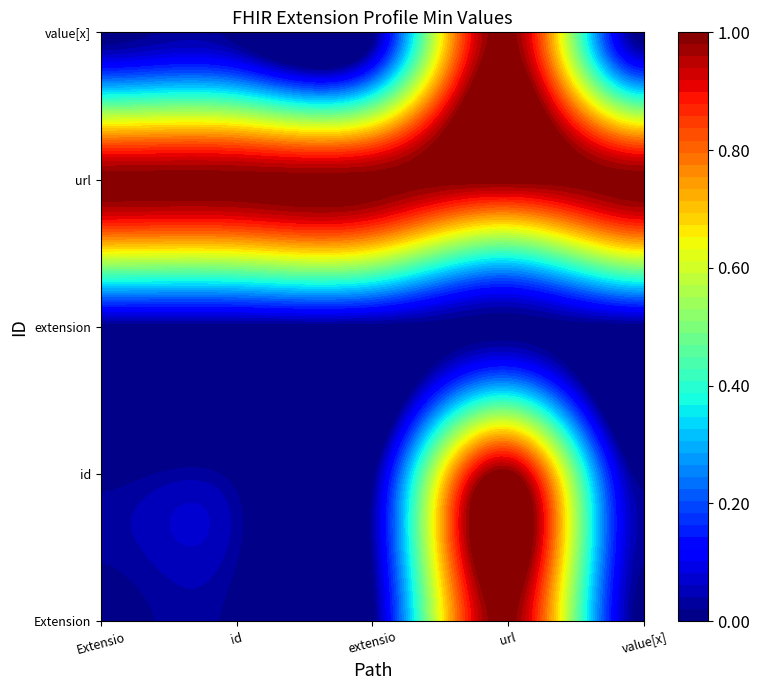

Reading right to left, transcribe all the data shown in this chart.

Extension: Extension.value[x]=0	Extension.url=1	Extension.extension=0	Extension.id=0	Extension=0
Extension.id: Extension.value[x]=0	Extension.url=1	Extension.extension=0	Extension.id=0	Extension=0
Extension.extension: Extension.value[x]=0	Extension.url=0	Extension.extension=0	Extension.id=0	Extension=0
Extension.url: Extension.value[x]=1	Extension.url=1	Extension.extension=1	Extension.id=1	Extension=1
Extension.value[x]: Extension.value[x]=0	Extension.url=1	Extension.extension=0	Extension.id=0	Extension=0